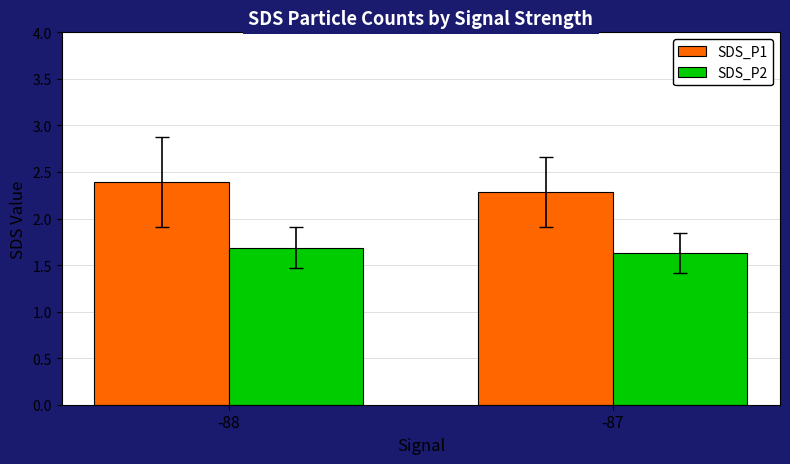

What is the approximate value of SDS_P2 at -88?

1.7